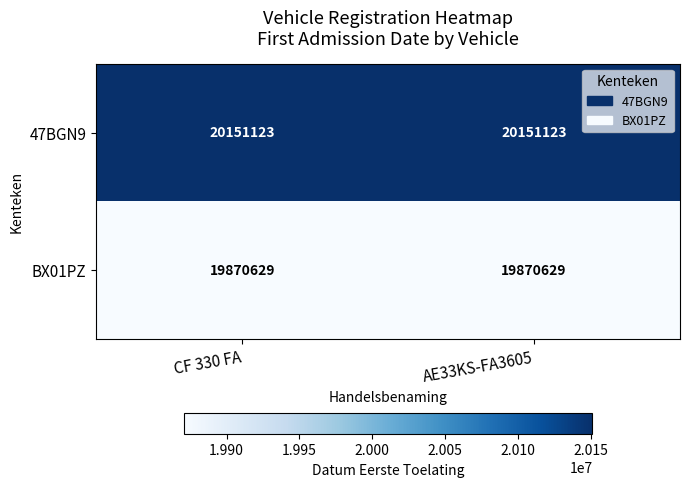

What is the average value of the 47BGN9 series?

20151123